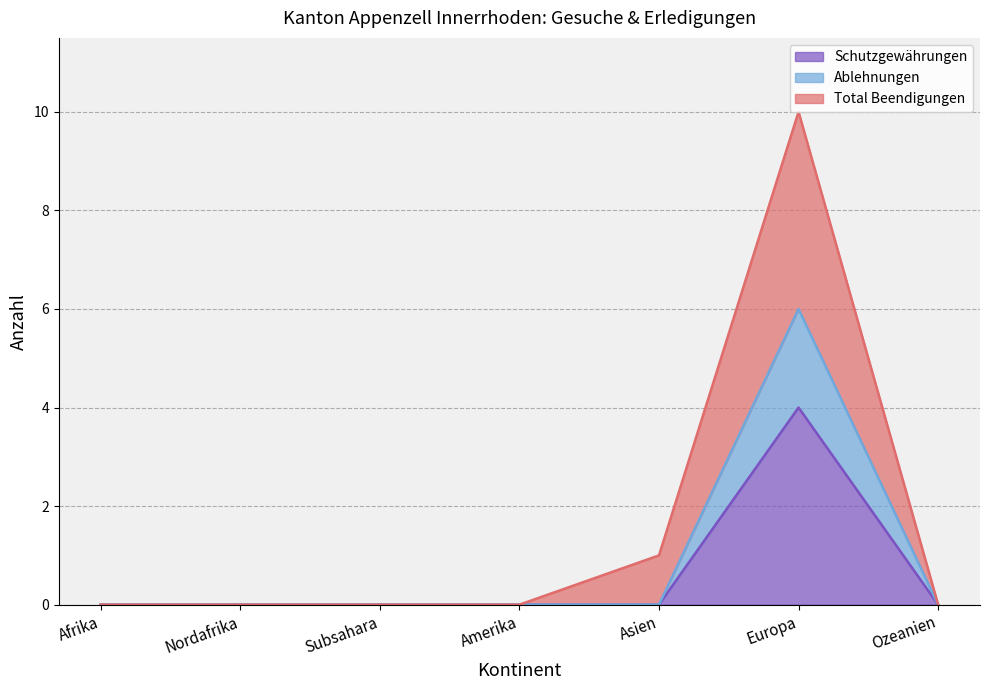

The Total Beendigungen series shows 5 at Nordafrika. True or false?

False